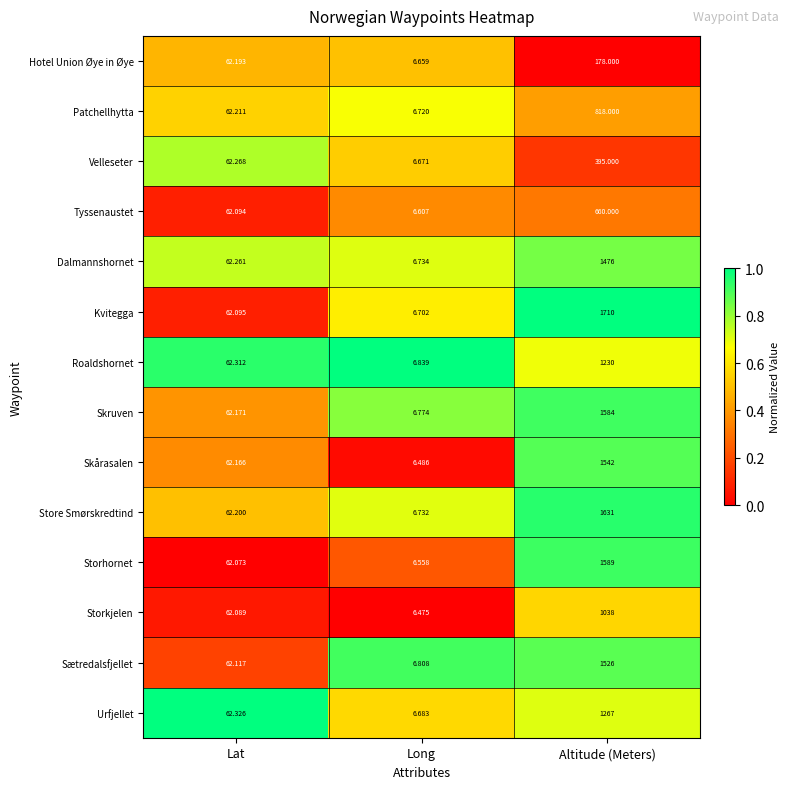

At which category does the chart reach its peak across all series?

Altitude (Meters)